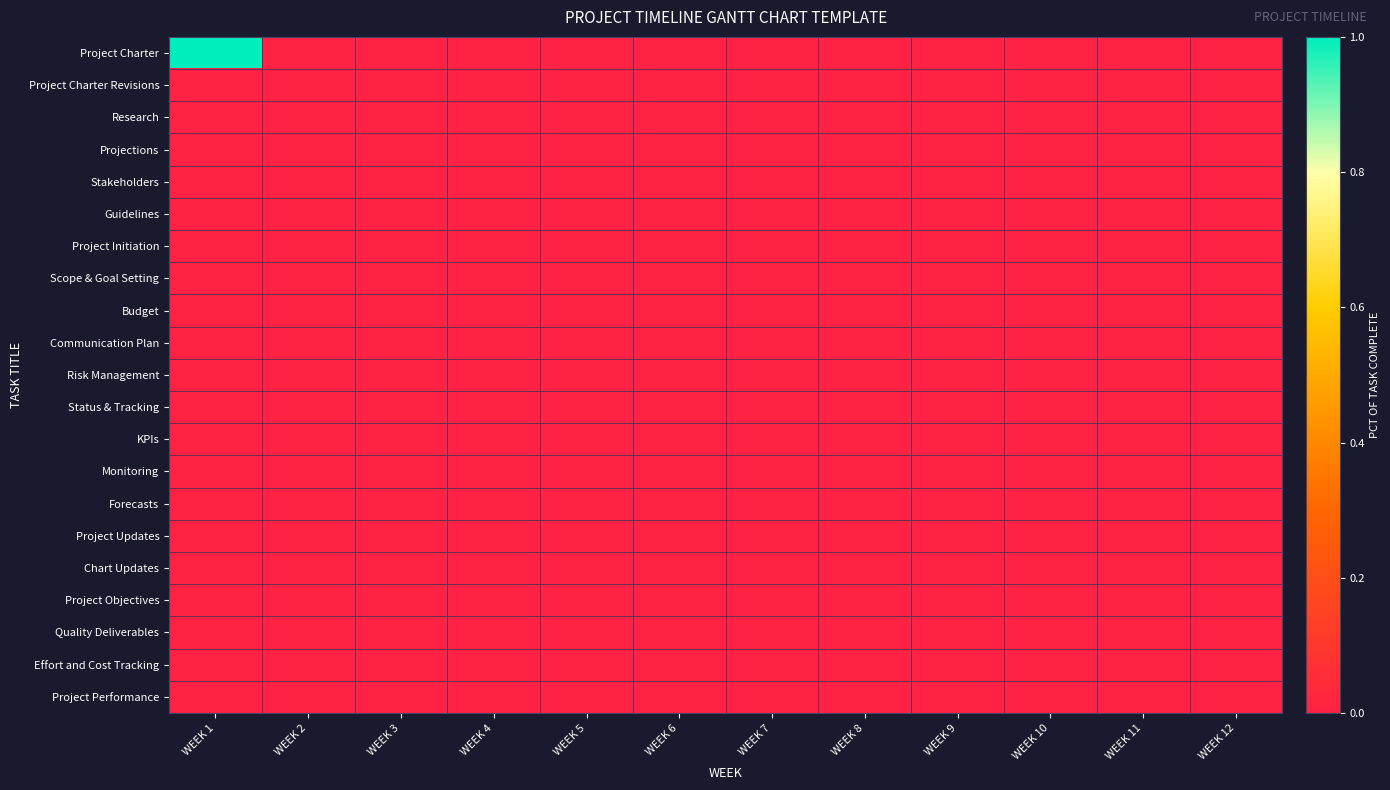

Reading left to right, transcribe all the data shown in this chart.

Project Charter: WEEK 1=1	WEEK 2=0	WEEK 3=0	WEEK 4=0	WEEK 5=0	WEEK 6=0	WEEK 7=0	WEEK 8=0	WEEK 9=0	WEEK 10=0	WEEK 11=0	WEEK 12=0
Project Charter Revisions: WEEK 1=0	WEEK 2=0	WEEK 3=0	WEEK 4=0	WEEK 5=0	WEEK 6=0	WEEK 7=0	WEEK 8=0	WEEK 9=0	WEEK 10=0	WEEK 11=0	WEEK 12=0
Research: WEEK 1=0	WEEK 2=0	WEEK 3=0	WEEK 4=0	WEEK 5=0	WEEK 6=0	WEEK 7=0	WEEK 8=0	WEEK 9=0	WEEK 10=0	WEEK 11=0	WEEK 12=0
Projections: WEEK 1=0	WEEK 2=0	WEEK 3=0	WEEK 4=0	WEEK 5=0	WEEK 6=0	WEEK 7=0	WEEK 8=0	WEEK 9=0	WEEK 10=0	WEEK 11=0	WEEK 12=0
Stakeholders: WEEK 1=0	WEEK 2=0	WEEK 3=0	WEEK 4=0	WEEK 5=0	WEEK 6=0	WEEK 7=0	WEEK 8=0	WEEK 9=0	WEEK 10=0	WEEK 11=0	WEEK 12=0
Guidelines: WEEK 1=0	WEEK 2=0	WEEK 3=0	WEEK 4=0	WEEK 5=0	WEEK 6=0	WEEK 7=0	WEEK 8=0	WEEK 9=0	WEEK 10=0	WEEK 11=0	WEEK 12=0
Project Initiation: WEEK 1=0	WEEK 2=0	WEEK 3=0	WEEK 4=0	WEEK 5=0	WEEK 6=0	WEEK 7=0	WEEK 8=0	WEEK 9=0	WEEK 10=0	WEEK 11=0	WEEK 12=0
Scope & Goal Setting: WEEK 1=0	WEEK 2=0	WEEK 3=0	WEEK 4=0	WEEK 5=0	WEEK 6=0	WEEK 7=0	WEEK 8=0	WEEK 9=0	WEEK 10=0	WEEK 11=0	WEEK 12=0
Budget: WEEK 1=0	WEEK 2=0	WEEK 3=0	WEEK 4=0	WEEK 5=0	WEEK 6=0	WEEK 7=0	WEEK 8=0	WEEK 9=0	WEEK 10=0	WEEK 11=0	WEEK 12=0
Communication Plan: WEEK 1=0	WEEK 2=0	WEEK 3=0	WEEK 4=0	WEEK 5=0	WEEK 6=0	WEEK 7=0	WEEK 8=0	WEEK 9=0	WEEK 10=0	WEEK 11=0	WEEK 12=0
Risk Management: WEEK 1=0	WEEK 2=0	WEEK 3=0	WEEK 4=0	WEEK 5=0	WEEK 6=0	WEEK 7=0	WEEK 8=0	WEEK 9=0	WEEK 10=0	WEEK 11=0	WEEK 12=0
Status & Tracking: WEEK 1=0	WEEK 2=0	WEEK 3=0	WEEK 4=0	WEEK 5=0	WEEK 6=0	WEEK 7=0	WEEK 8=0	WEEK 9=0	WEEK 10=0	WEEK 11=0	WEEK 12=0
KPIs: WEEK 1=0	WEEK 2=0	WEEK 3=0	WEEK 4=0	WEEK 5=0	WEEK 6=0	WEEK 7=0	WEEK 8=0	WEEK 9=0	WEEK 10=0	WEEK 11=0	WEEK 12=0
Monitoring: WEEK 1=0	WEEK 2=0	WEEK 3=0	WEEK 4=0	WEEK 5=0	WEEK 6=0	WEEK 7=0	WEEK 8=0	WEEK 9=0	WEEK 10=0	WEEK 11=0	WEEK 12=0
Forecasts: WEEK 1=0	WEEK 2=0	WEEK 3=0	WEEK 4=0	WEEK 5=0	WEEK 6=0	WEEK 7=0	WEEK 8=0	WEEK 9=0	WEEK 10=0	WEEK 11=0	WEEK 12=0
Project Updates: WEEK 1=0	WEEK 2=0	WEEK 3=0	WEEK 4=0	WEEK 5=0	WEEK 6=0	WEEK 7=0	WEEK 8=0	WEEK 9=0	WEEK 10=0	WEEK 11=0	WEEK 12=0
Chart Updates: WEEK 1=0	WEEK 2=0	WEEK 3=0	WEEK 4=0	WEEK 5=0	WEEK 6=0	WEEK 7=0	WEEK 8=0	WEEK 9=0	WEEK 10=0	WEEK 11=0	WEEK 12=0
Project Objectives: WEEK 1=0	WEEK 2=0	WEEK 3=0	WEEK 4=0	WEEK 5=0	WEEK 6=0	WEEK 7=0	WEEK 8=0	WEEK 9=0	WEEK 10=0	WEEK 11=0	WEEK 12=0
Quality Deliverables: WEEK 1=0	WEEK 2=0	WEEK 3=0	WEEK 4=0	WEEK 5=0	WEEK 6=0	WEEK 7=0	WEEK 8=0	WEEK 9=0	WEEK 10=0	WEEK 11=0	WEEK 12=0
Effort and Cost Tracking: WEEK 1=0	WEEK 2=0	WEEK 3=0	WEEK 4=0	WEEK 5=0	WEEK 6=0	WEEK 7=0	WEEK 8=0	WEEK 9=0	WEEK 10=0	WEEK 11=0	WEEK 12=0
Project Performance: WEEK 1=0	WEEK 2=0	WEEK 3=0	WEEK 4=0	WEEK 5=0	WEEK 6=0	WEEK 7=0	WEEK 8=0	WEEK 9=0	WEEK 10=0	WEEK 11=0	WEEK 12=0